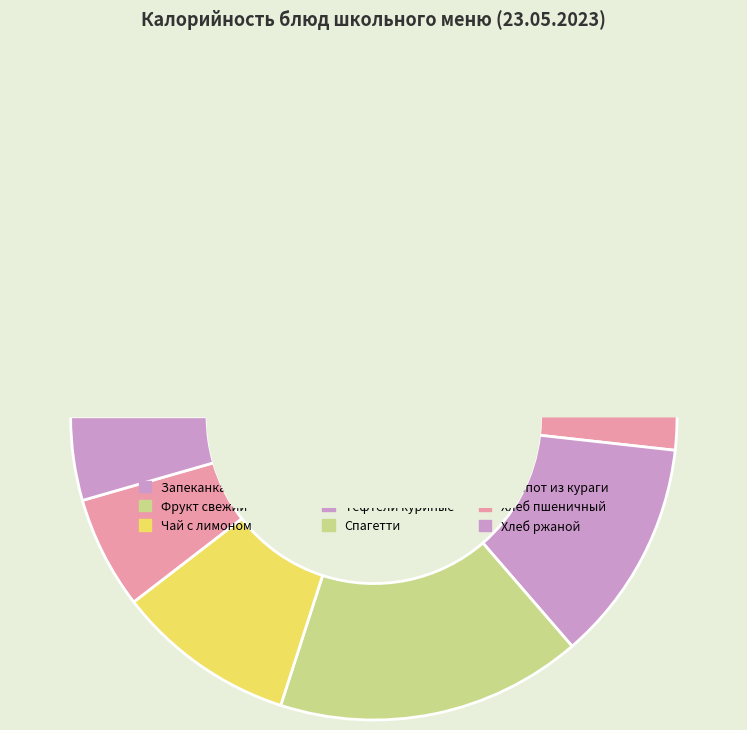

Does Фрукт свежий, сезонный account for over 50% of the chart?

No